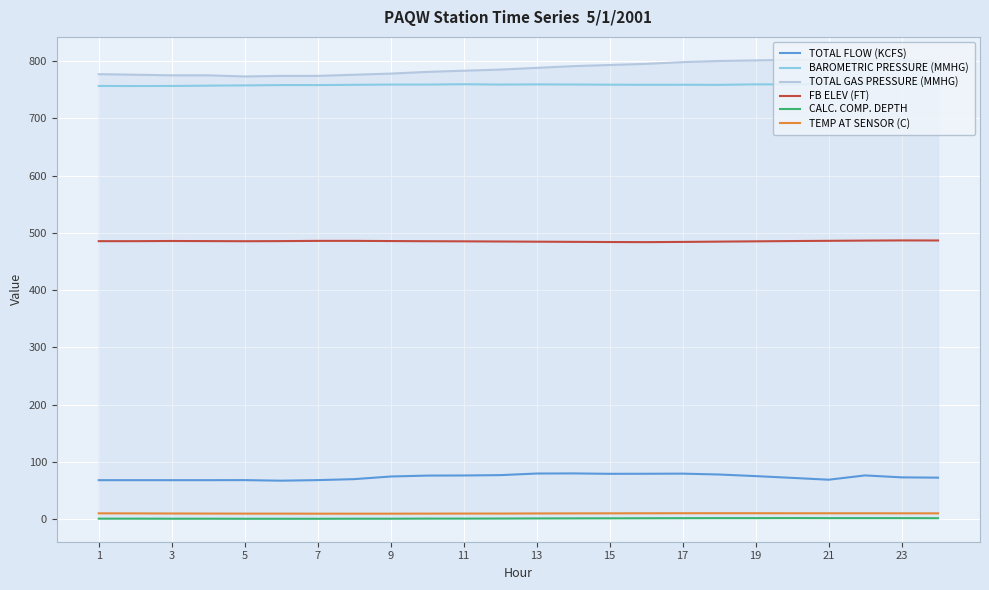

True or false: TEMP AT SENSOR (C) has more than 2 interior local peaks.

False